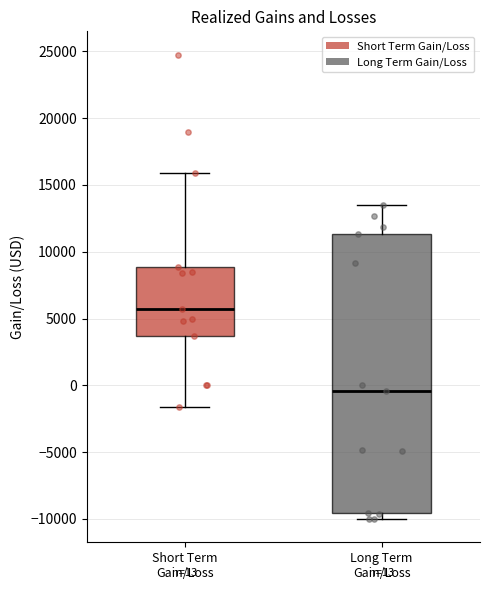

Which box's median line is the highest?

Short Term Gain/Loss